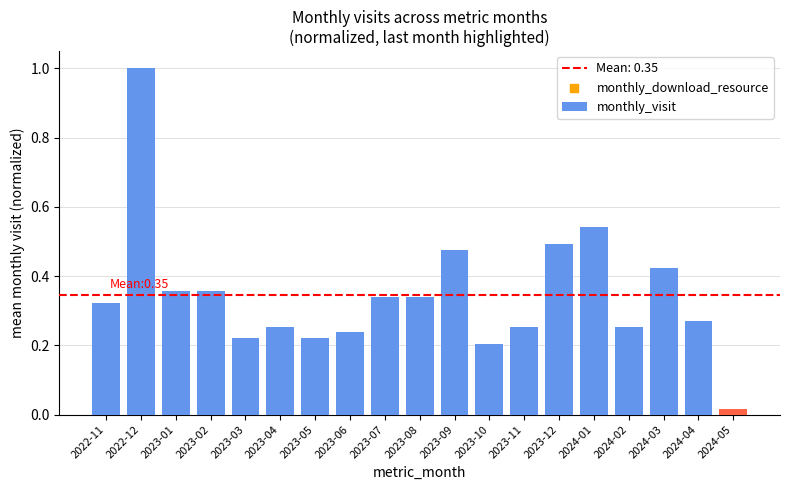

Between 2023-01 and 2023-04, which is larger?

2023-01